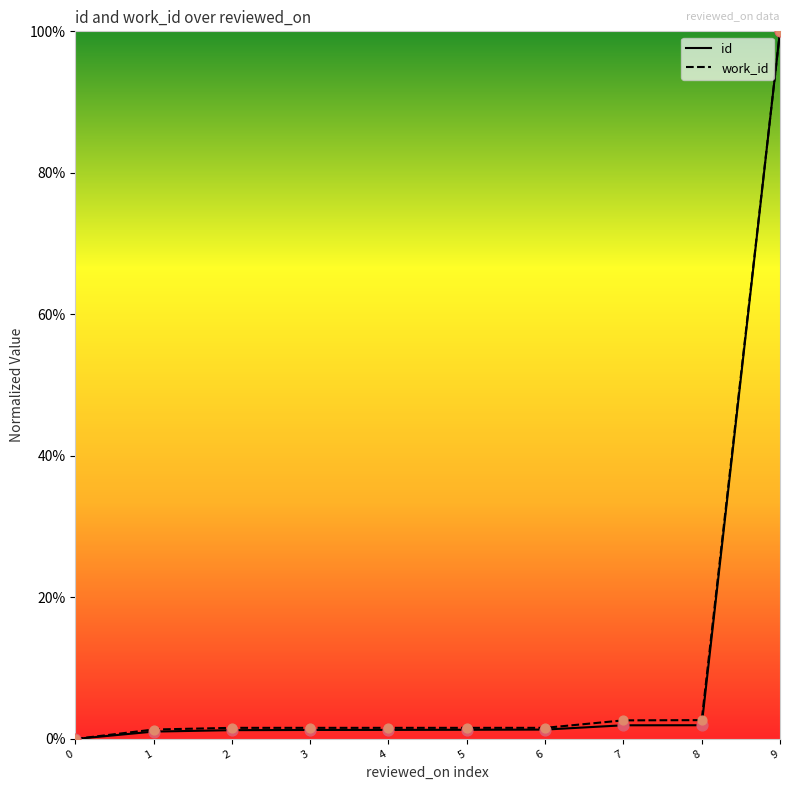

Is the value of work_id at 7 greater than the value of id at 2?

Yes